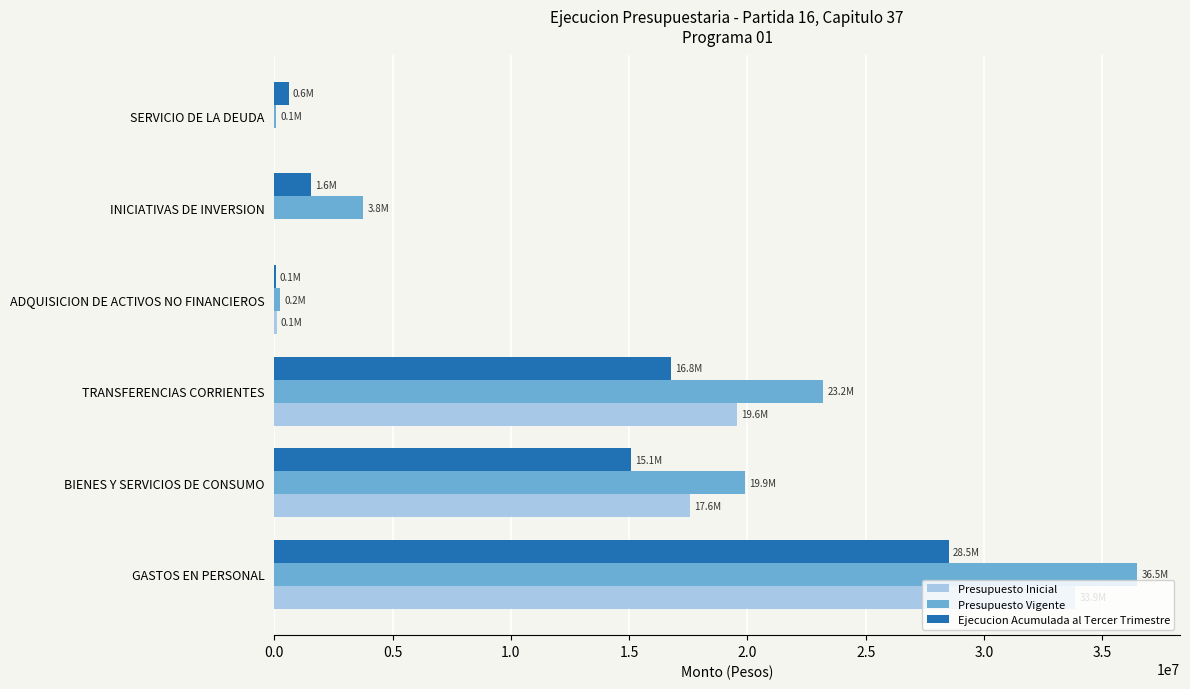

At which category is the sum across all series the highest?

GASTOS EN PERSONAL